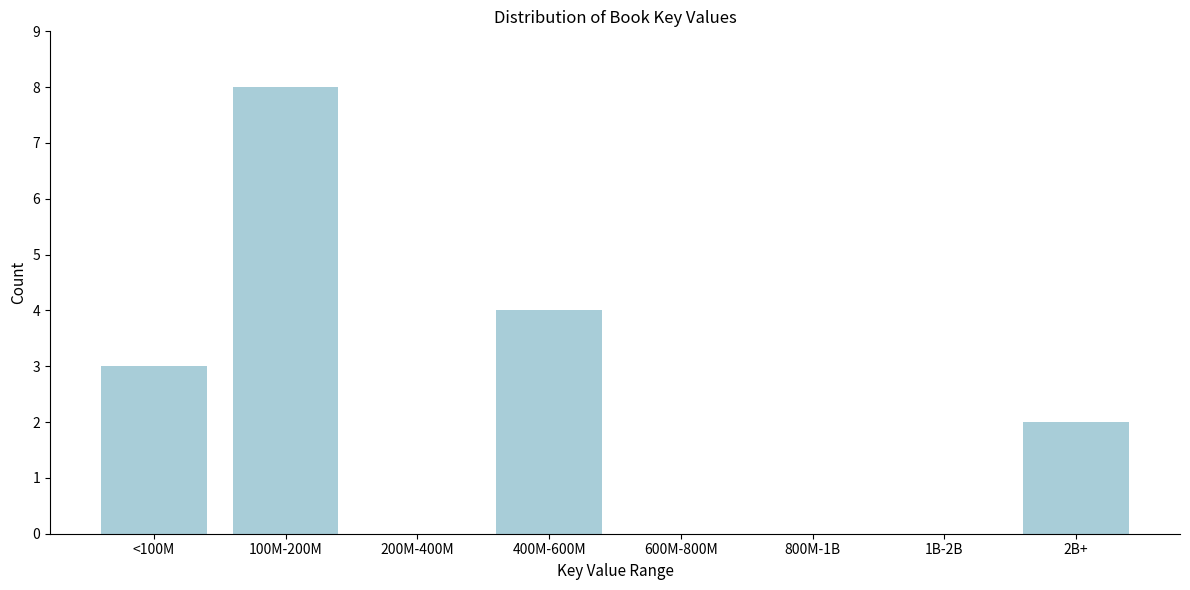

Reading left to right, what are all the values shown in this chart?

<100M=3	100M-200M=8	200M-400M=0	400M-600M=4	600M-800M=0	800M-1B=0	1B-2B=0	2B+=2